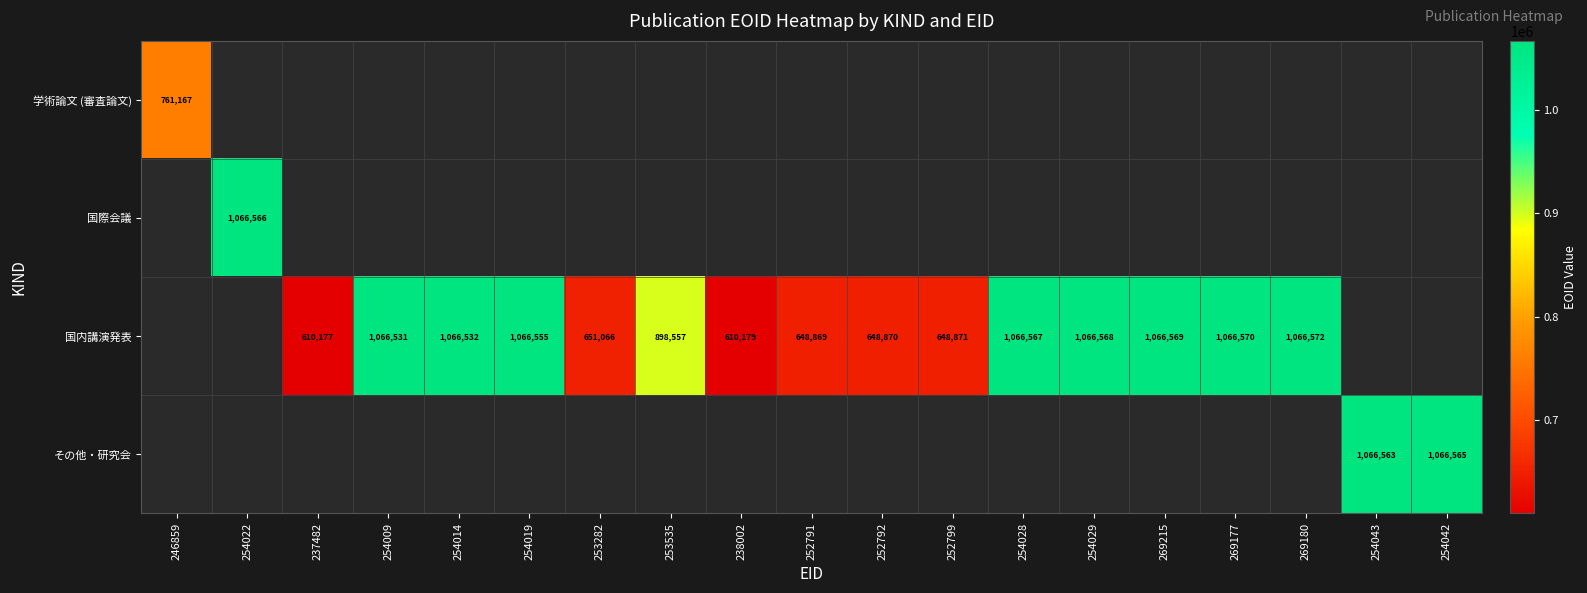

Between 254043 and 254028, which is larger?

254028